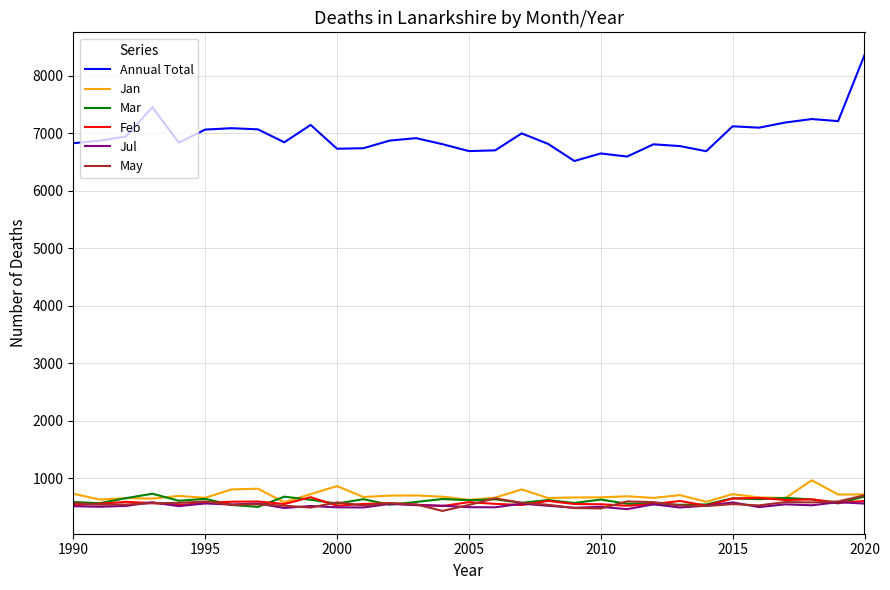

Which series has the widest spread of values?

Annual Total